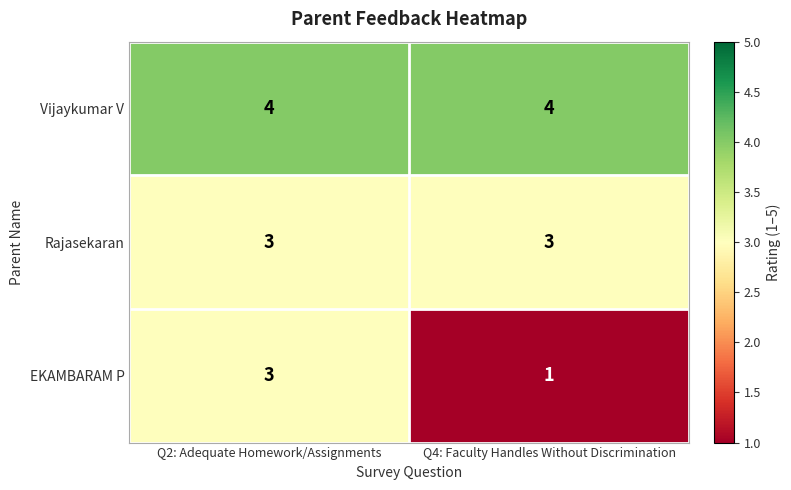

What is the difference between the highest and lowest values at Q4: Faculty Handles Without Discrimination?

3